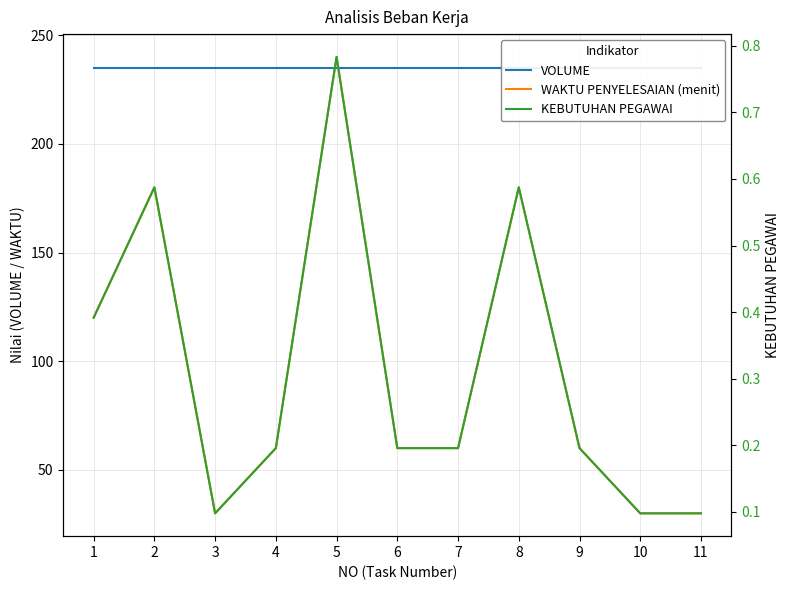

Count the KEBUTUHAN PEGAWAI values in the range 0 to 1.

11